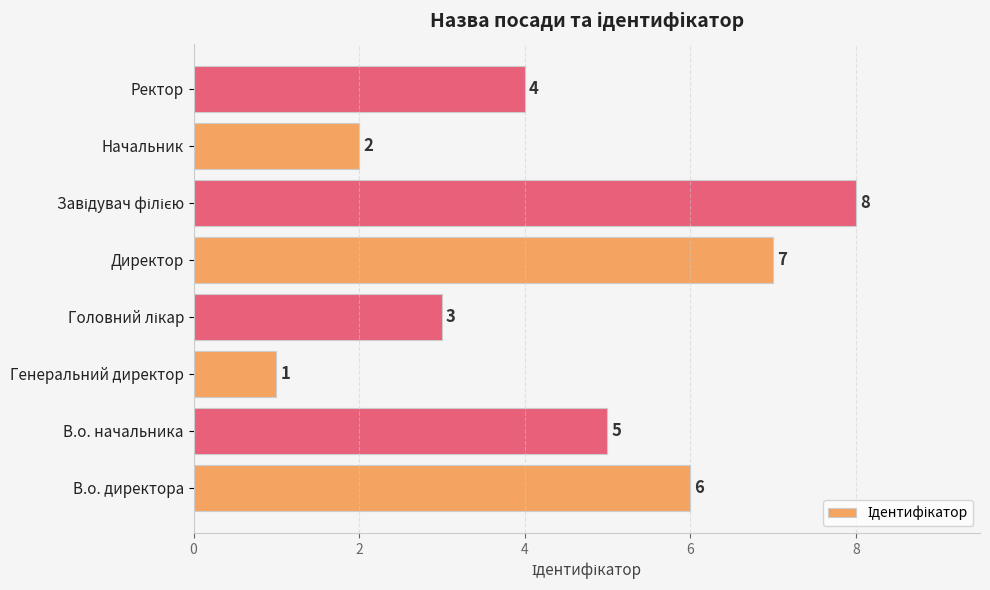

The chart shows a value of 2 at Генеральний директор. True or false?

False